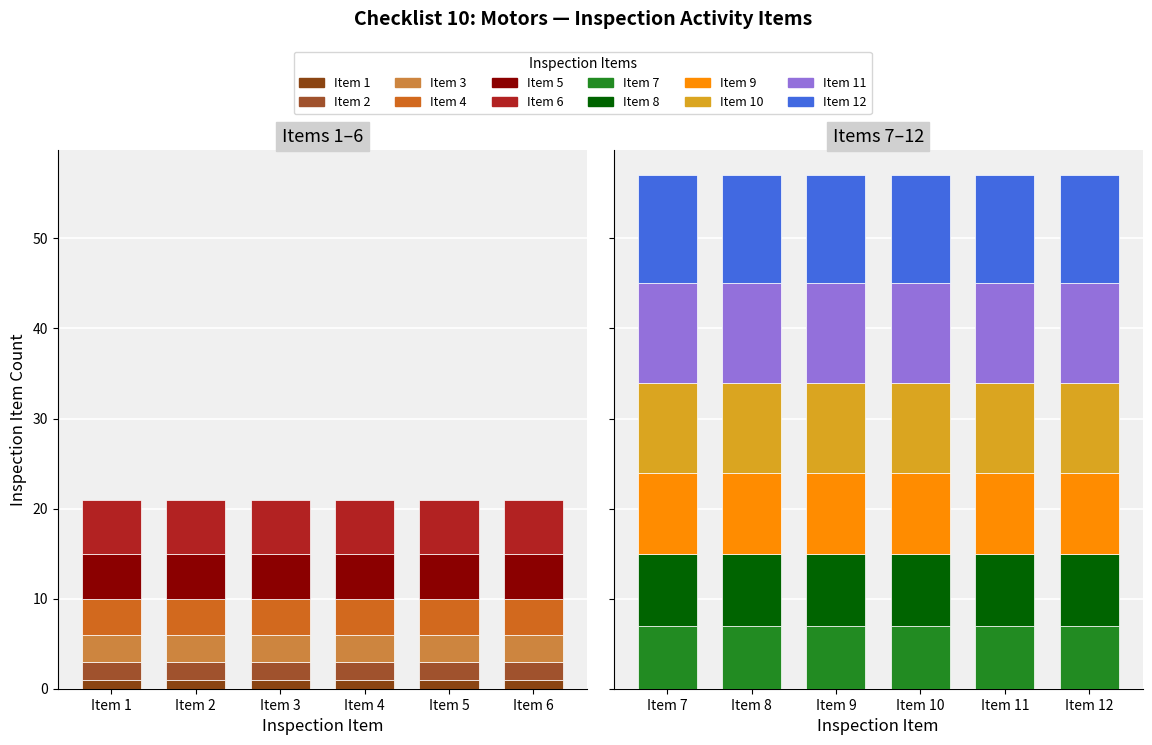

Between Item 5 and Item 2, which is larger?

Item 5